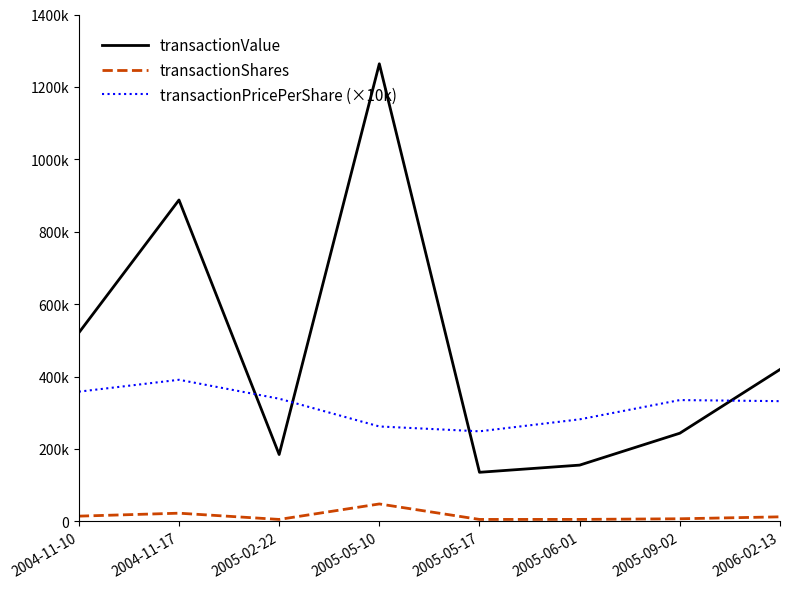

List the series in order of their overall mean, lowest first.

transactionShares, transactionPricePerShare (×10k), transactionValue